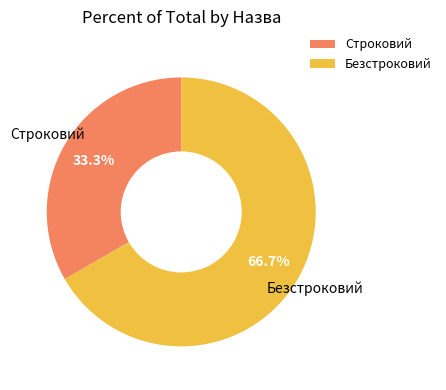

To the nearest percent, what is the difference between the largest and smallest slice percentages?

33%